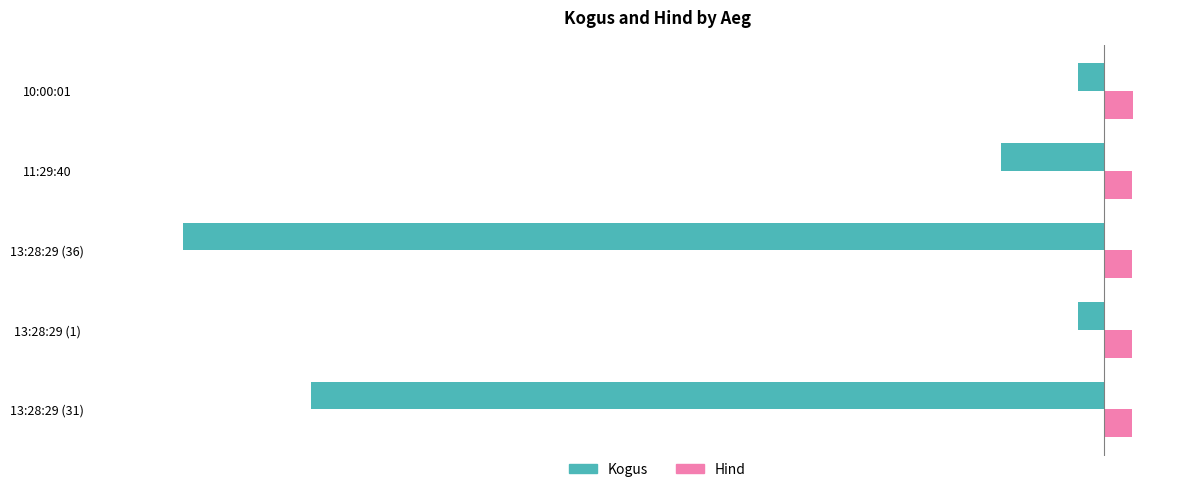

What is the spread (max minus min) of values at 13:28:29 (31)?

32.1